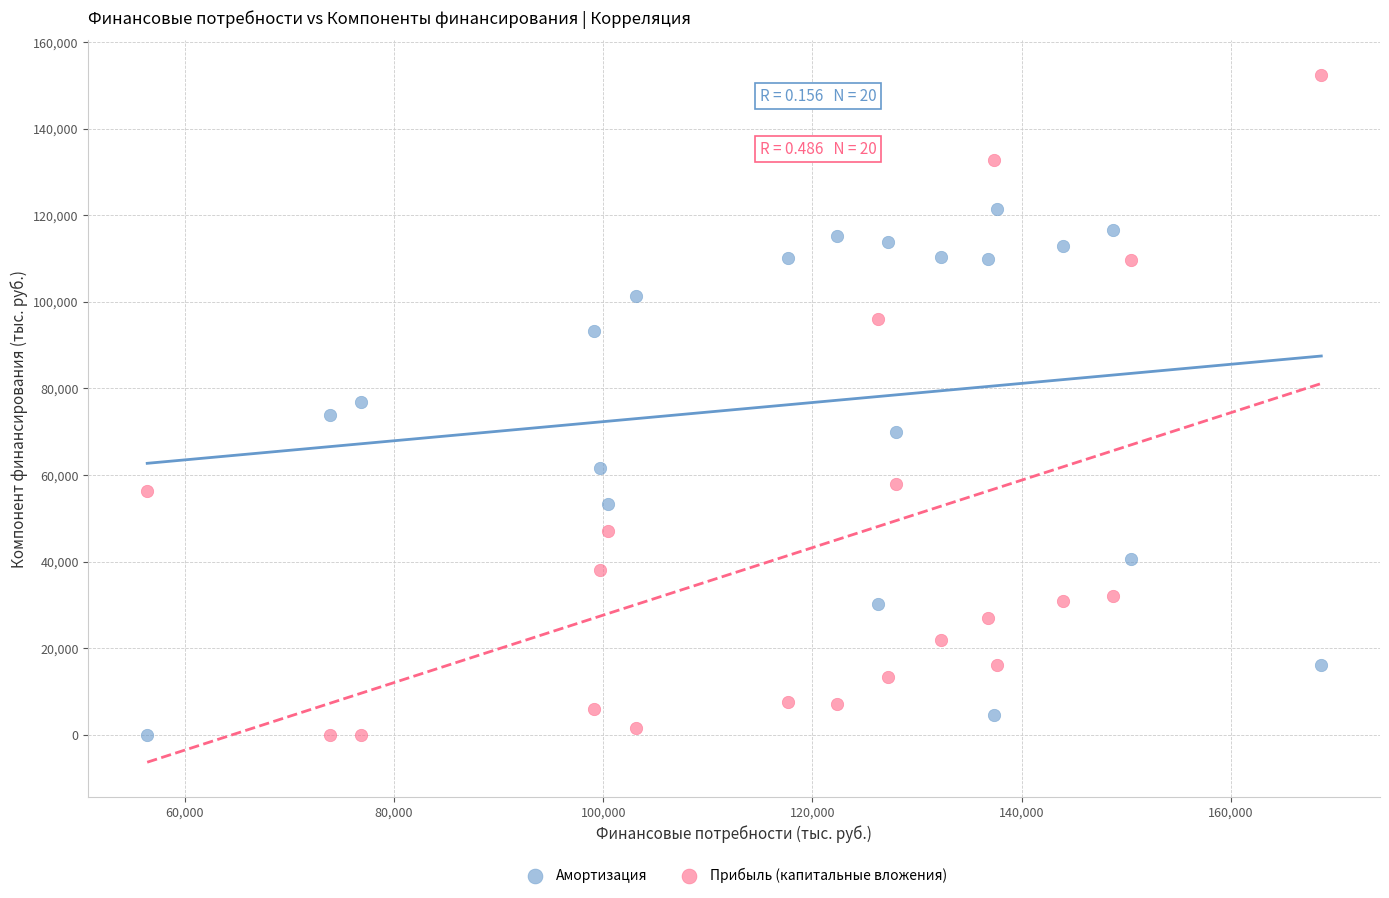

What are all the series names shown in the legend?

Амортизация, Прибыль (капитальные вложения)